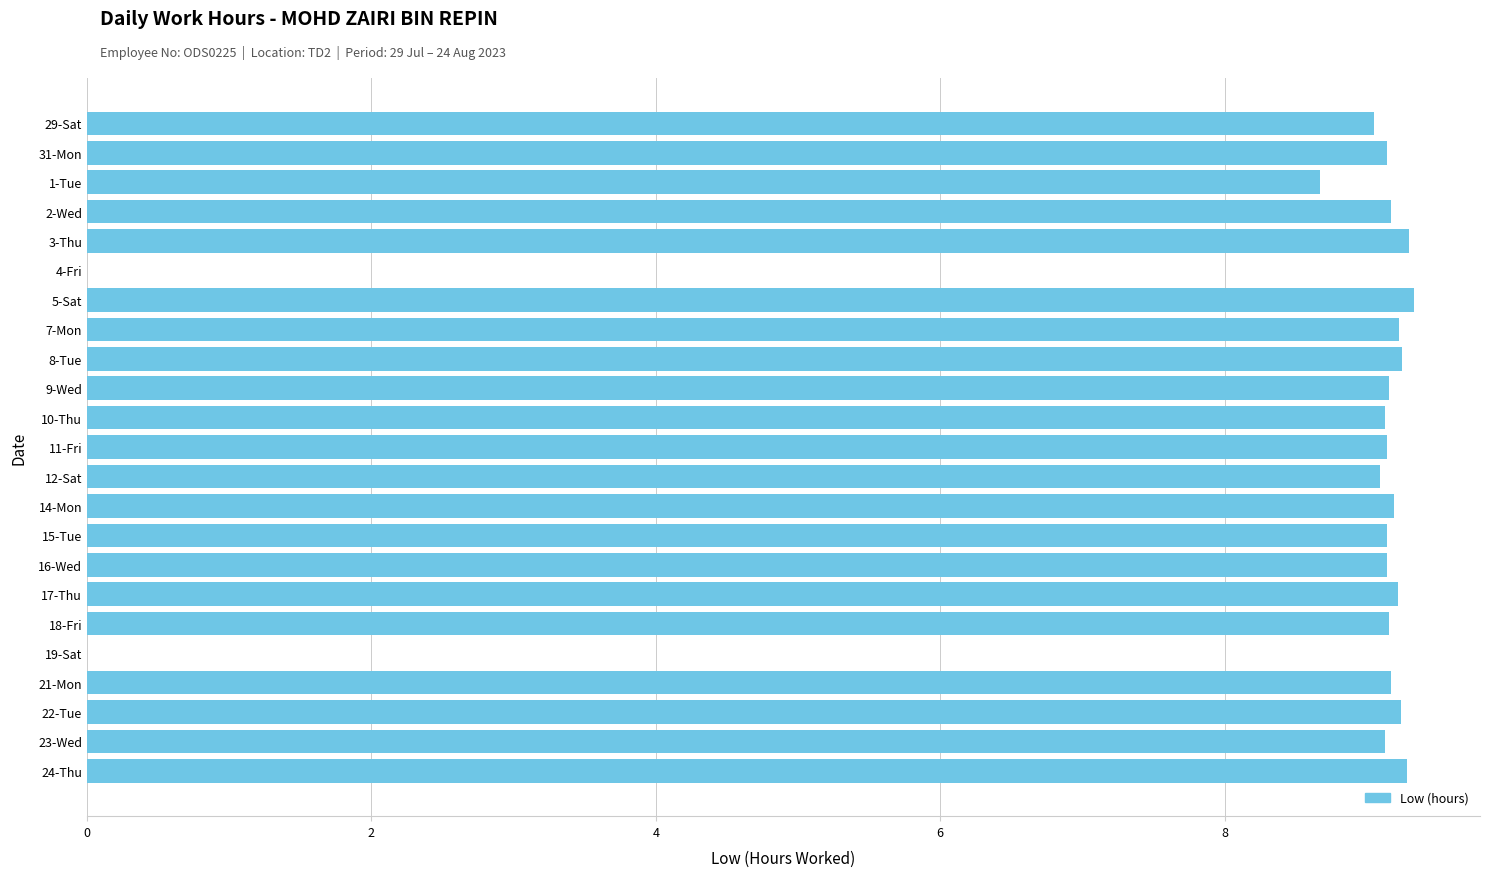

What is the sum of all values?

192.3